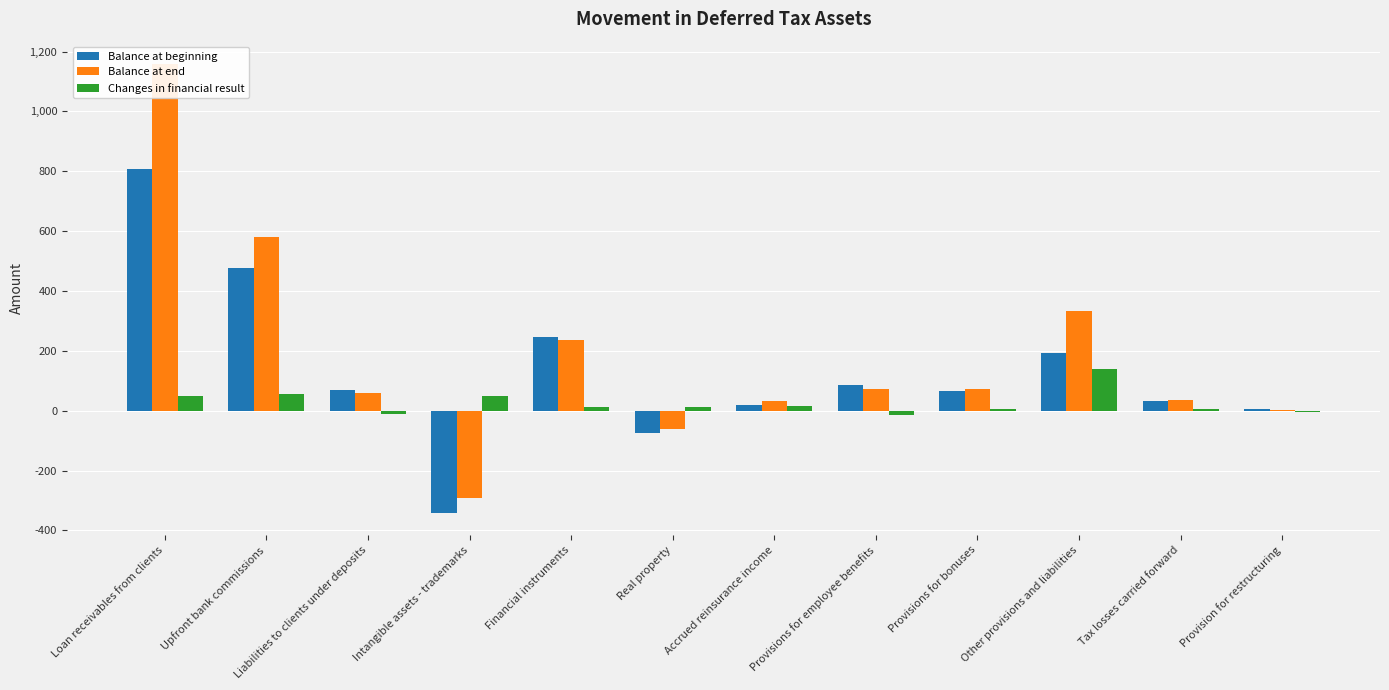

Which category has the lowest value in the Balance at beginning series?

Intangible assets - trademarks